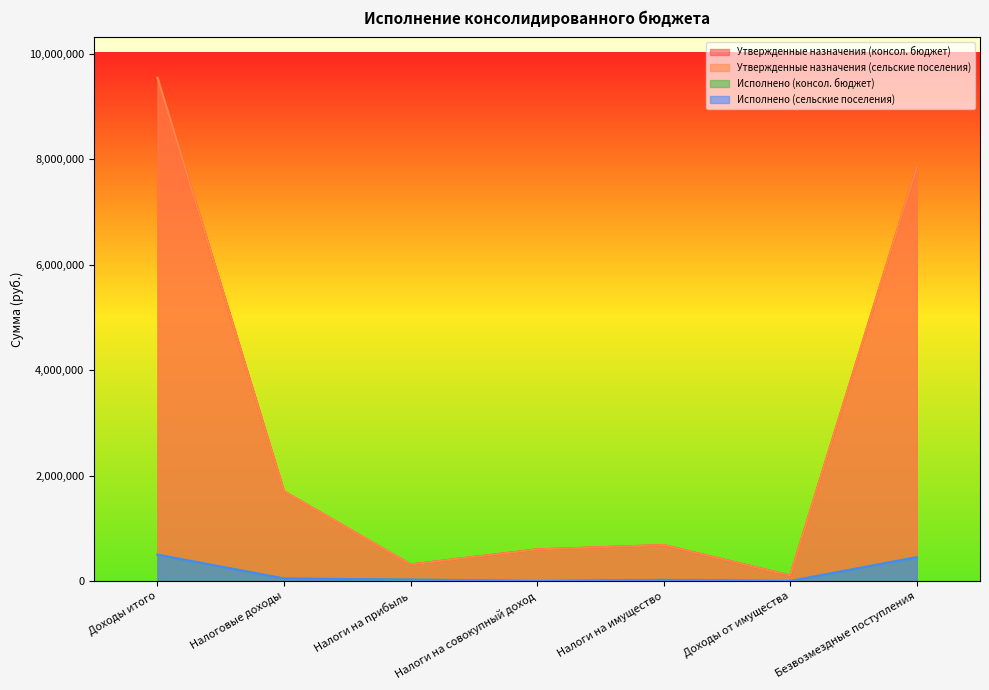

Is it true that Исполнено (консол. бюджет) equals 31783.7 at Налоги на имущество?

False